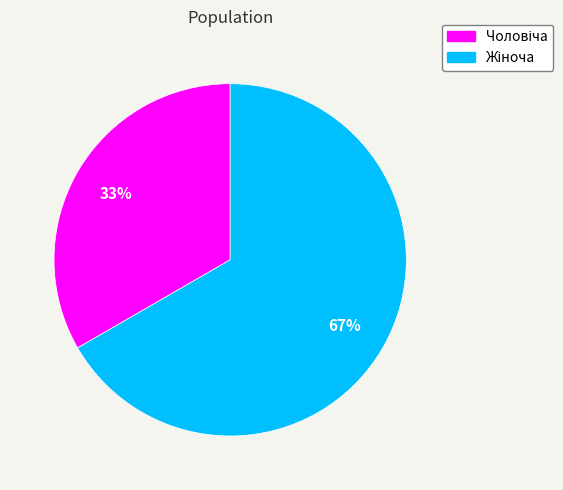

Does any single category account for the majority?

Yes